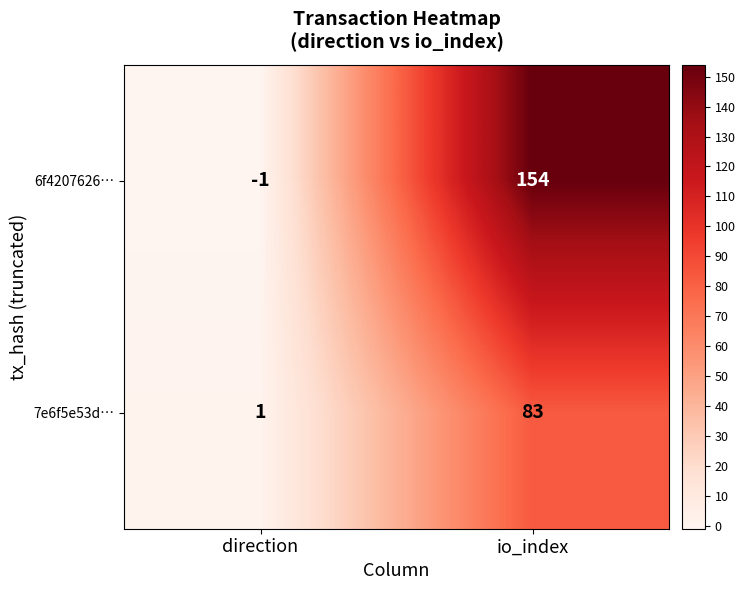

Count the number of data series in this chart.

2